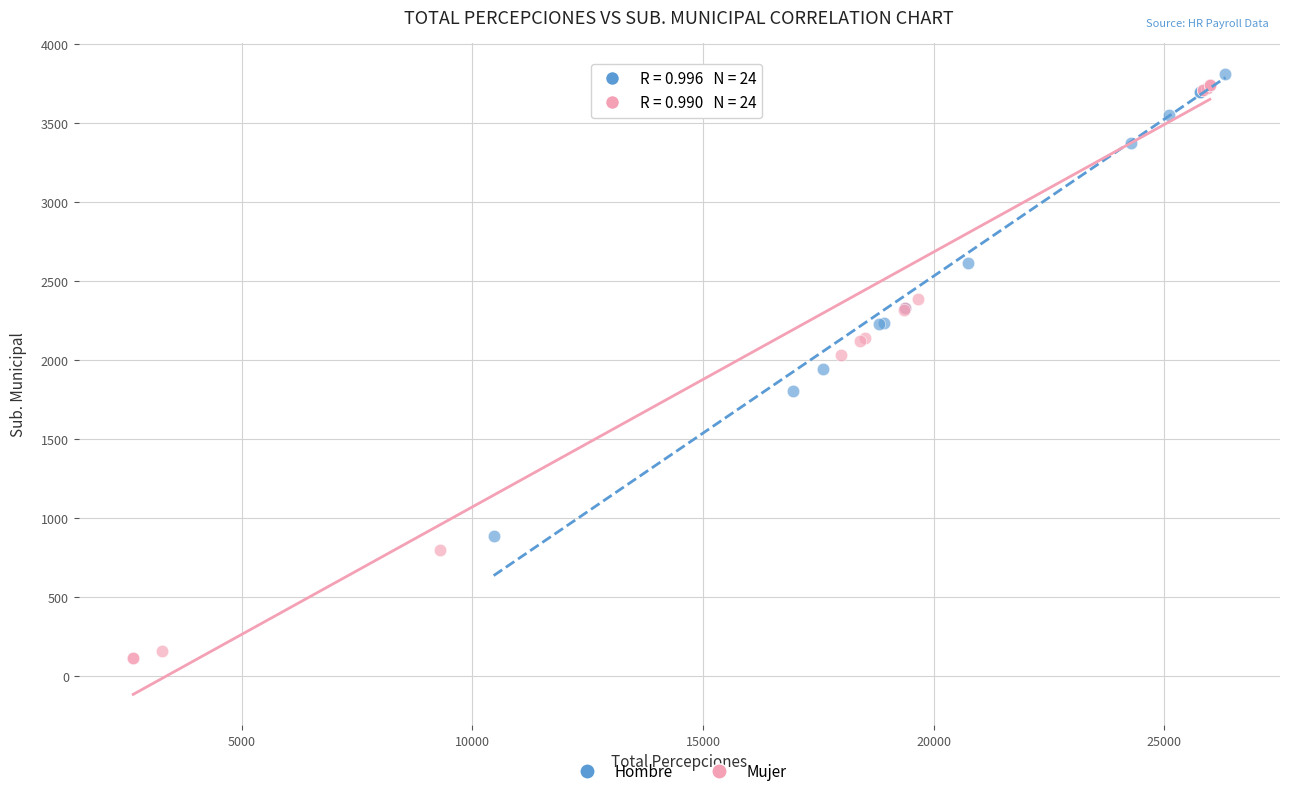

Which series has the widest spread of Y values?

Mujer